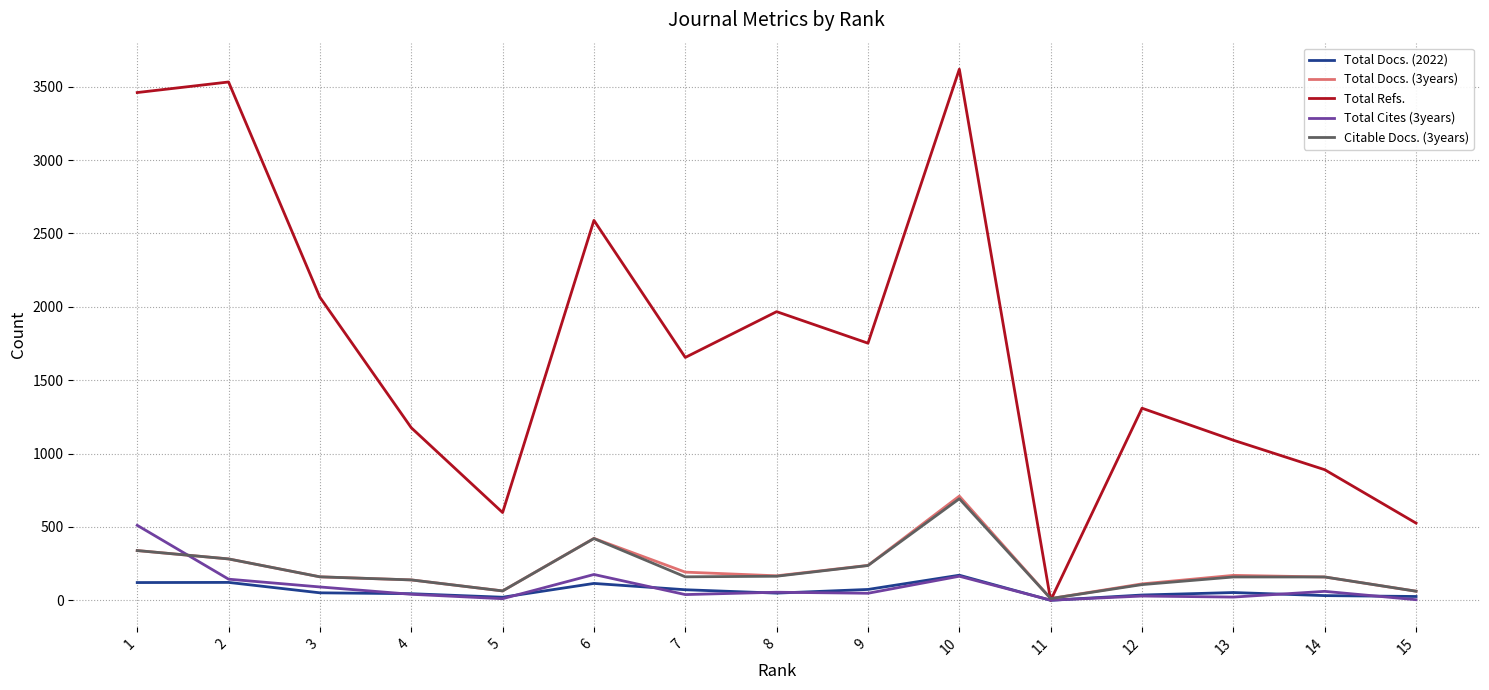

At which label is Total Cites (3years) closest to 256?

6